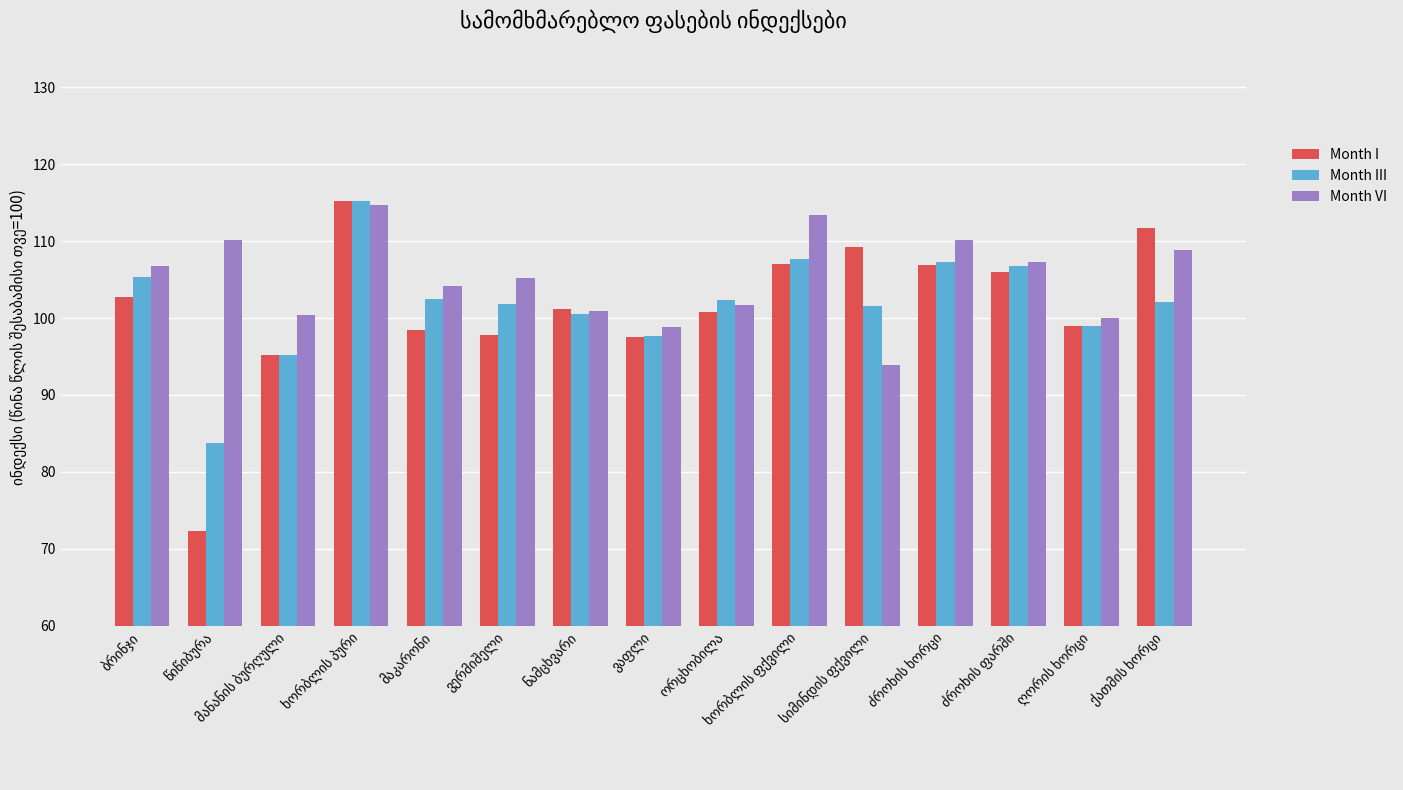

What is the sum of all Month I values?

1520.8